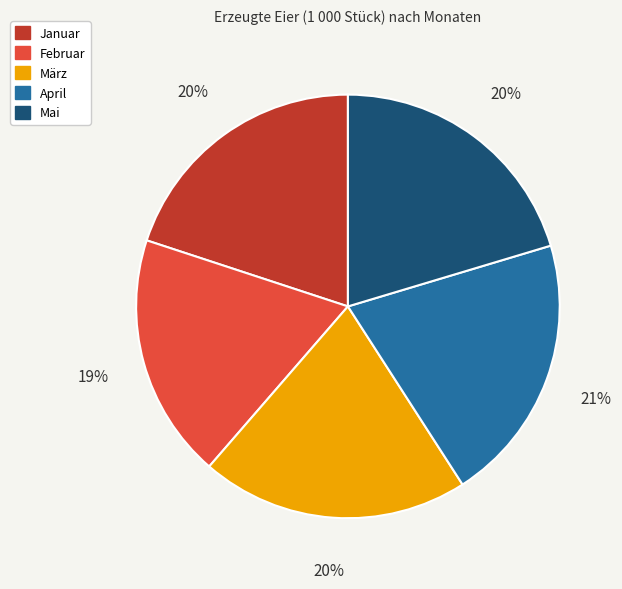

True or false: Januar accounts for 20% of the total.

True